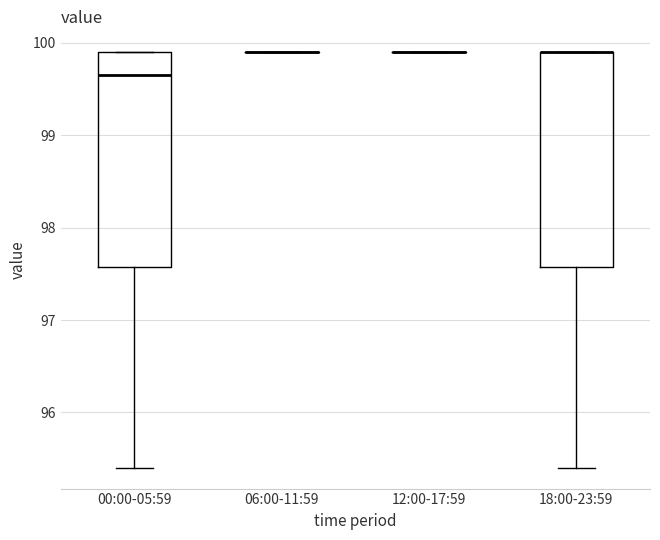

Reading left to right, transcribe this box plot: for each box, give where its median line is, the range the box spans, and where its two whiskers end, as read against the y-axis. The values are not printed on the chart, so give them approximately, as read against the axis.

00:00-05:59: median 99.7, box 97.6 to 99.9, whiskers 95.4 to 99.9
06:00-11:59: box collapsed to a line at 99.9, whiskers 99.9 to 99.9
12:00-17:59: box collapsed to a line at 99.9, whiskers 99.9 to 99.9
18:00-23:59: median 99.9 (drawn on the box's upper edge), box 97.6 to 99.9, whiskers 95.4 to 99.9